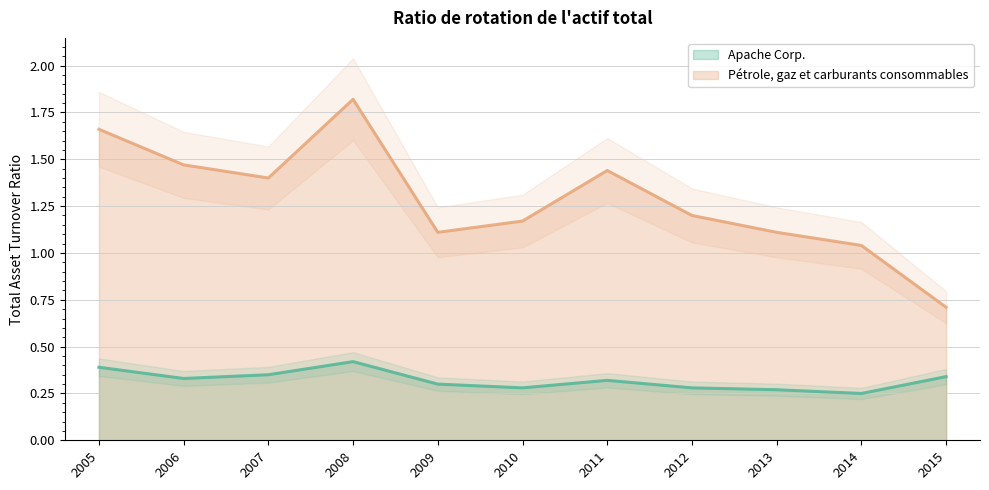

Is it true that Apache Corp. equals 0.3 at 2009?

True